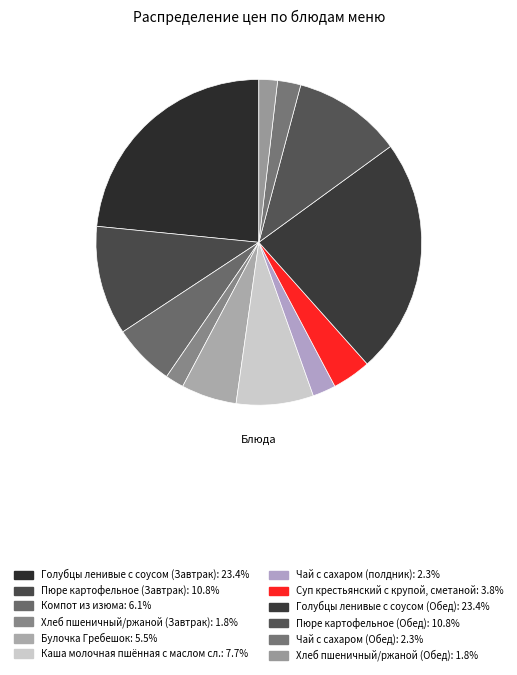

What percentage do Булочка Гребешок and Голубцы ленивые с соусом (Обед) together represent?

28.9%